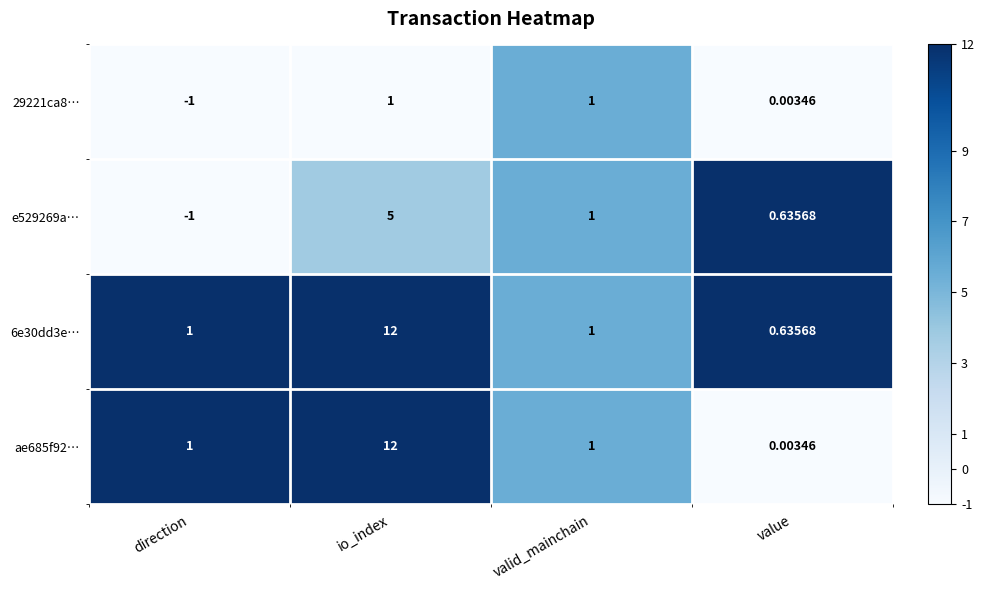

How many categories are shown in the chart?

4